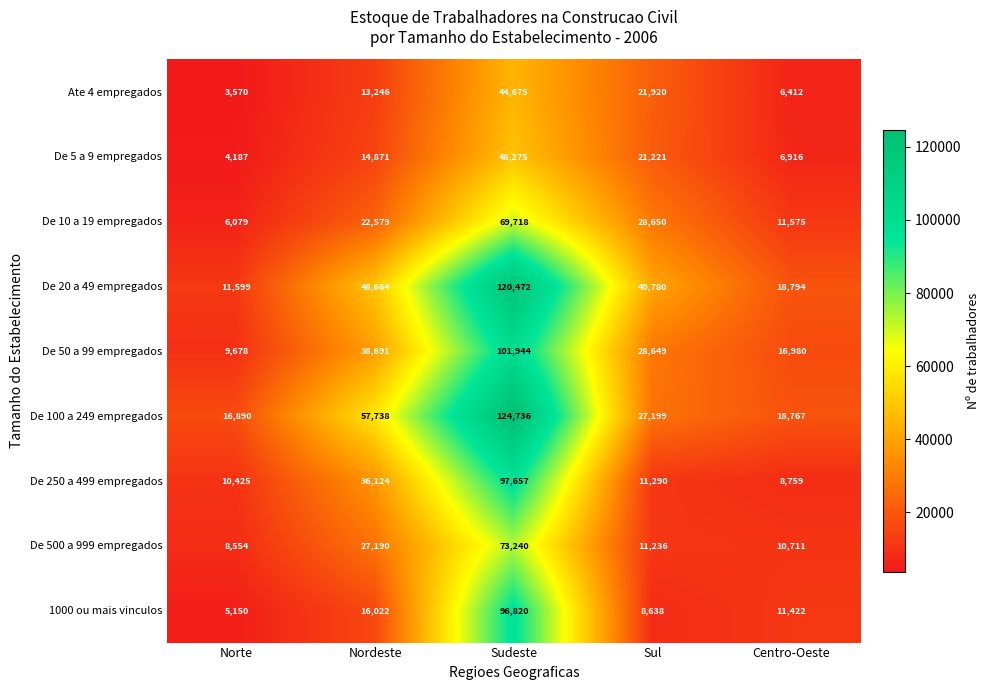

What is the total value across all series at Nordeste?

275125